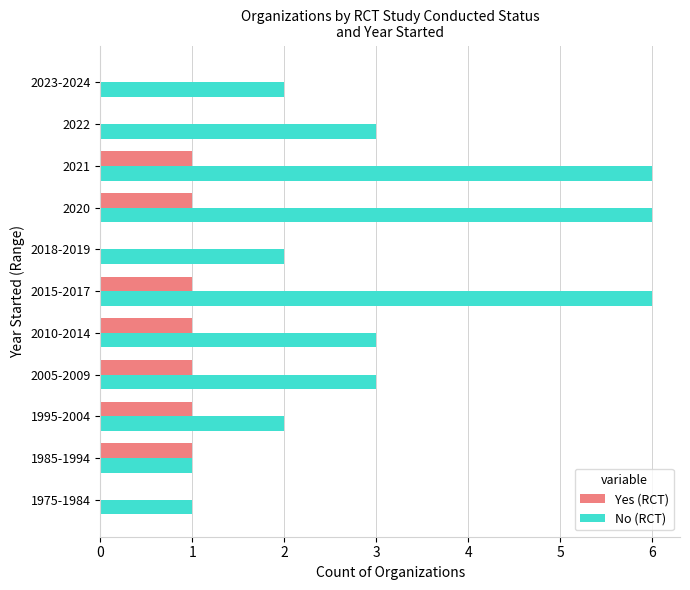

What is the sum of all No (RCT) values?

35